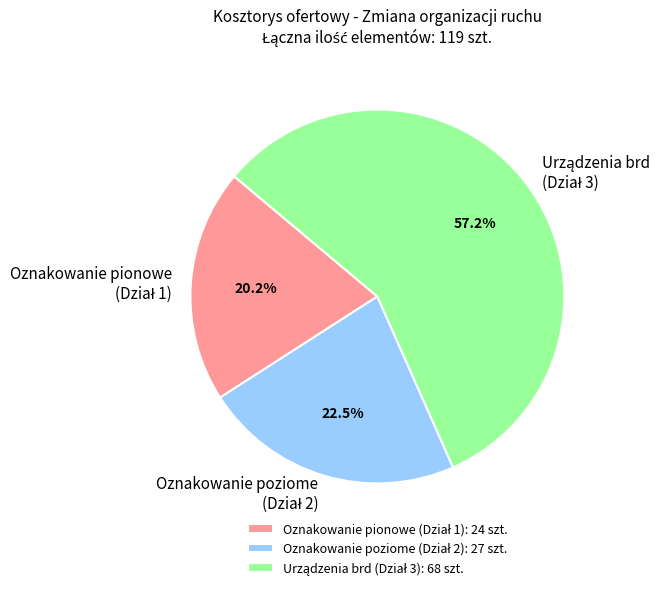

Is there any slice that represents more than half of the pie?

Yes